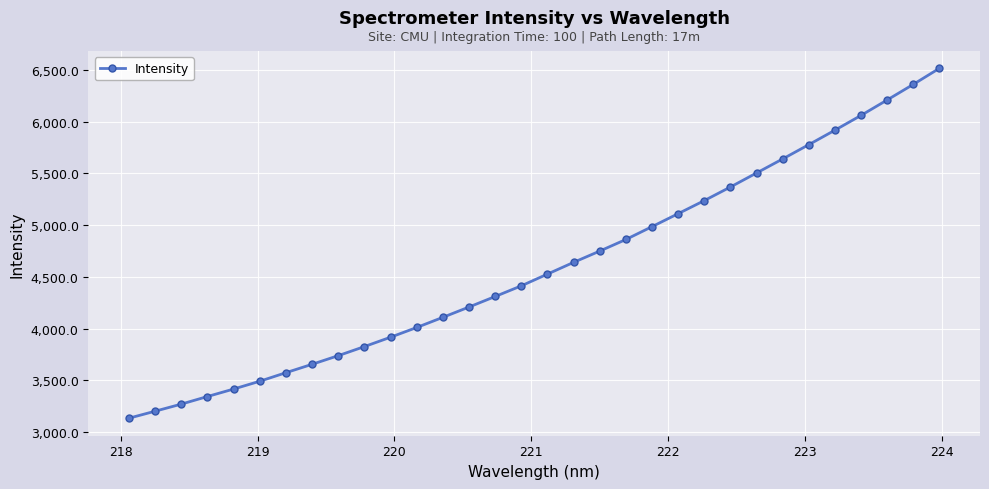

True or false: there are more than 2 points higher than both neighbors.

False